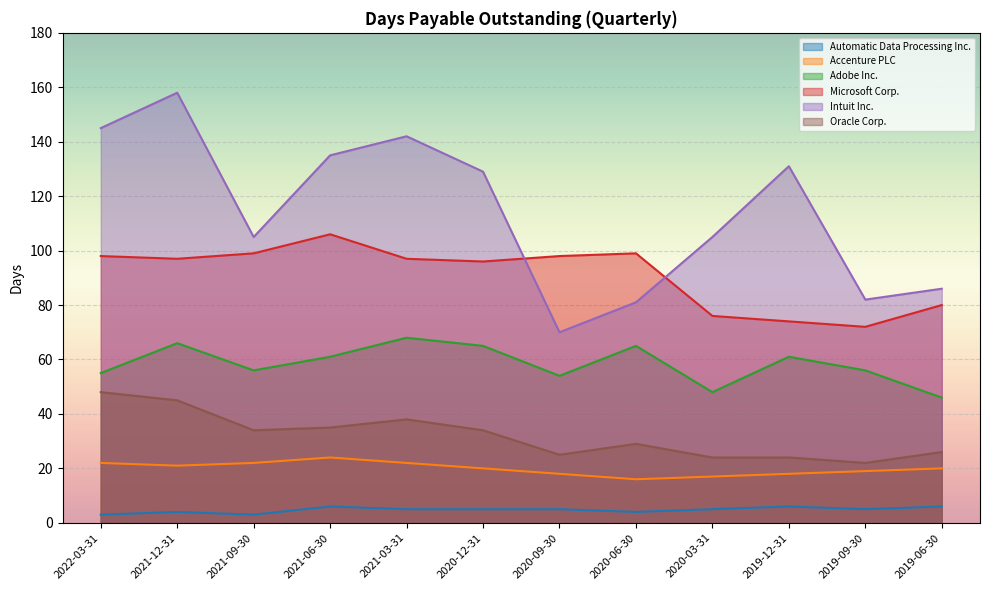

What are all the series names shown in the legend?

Automatic Data Processing Inc., Accenture PLC, Adobe Inc., Microsoft Corp., Intuit Inc., Oracle Corp.